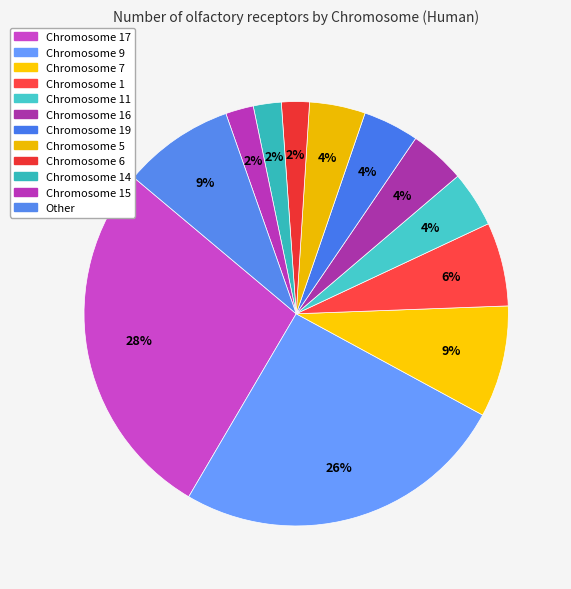

How many segments does this pie chart have?

12